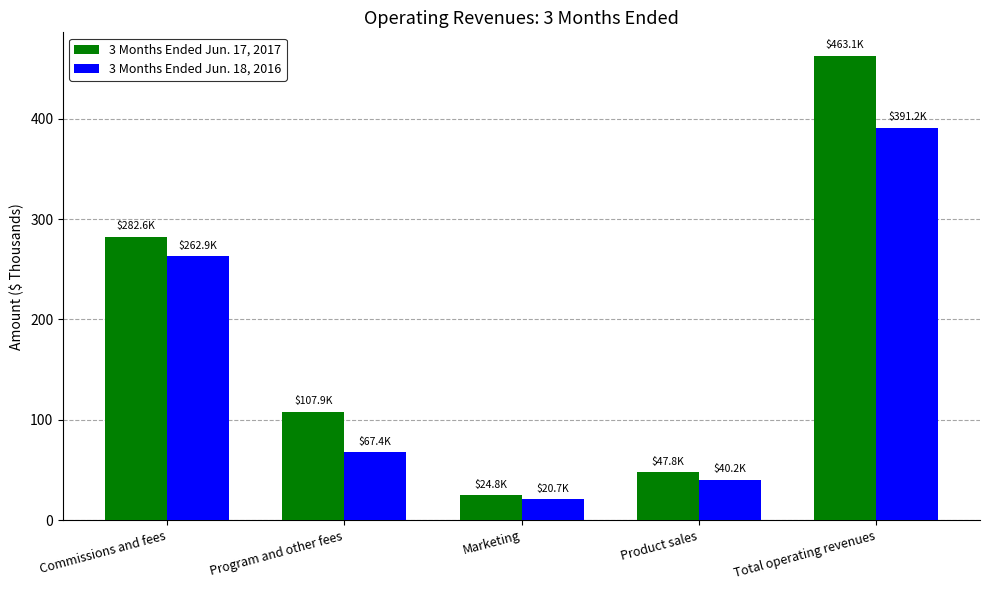

Reading left to right, list all the values displayed in this chart.

3 Months Ended Jun. 17, 2017: Commissions and fees=282.6	Program and other fees=107.9	Marketing=24.8	Product sales=47.8	Total operating revenues=463.1
3 Months Ended Jun. 18, 2016: Commissions and fees=262.9	Program and other fees=67.4	Marketing=20.7	Product sales=40.2	Total operating revenues=391.2